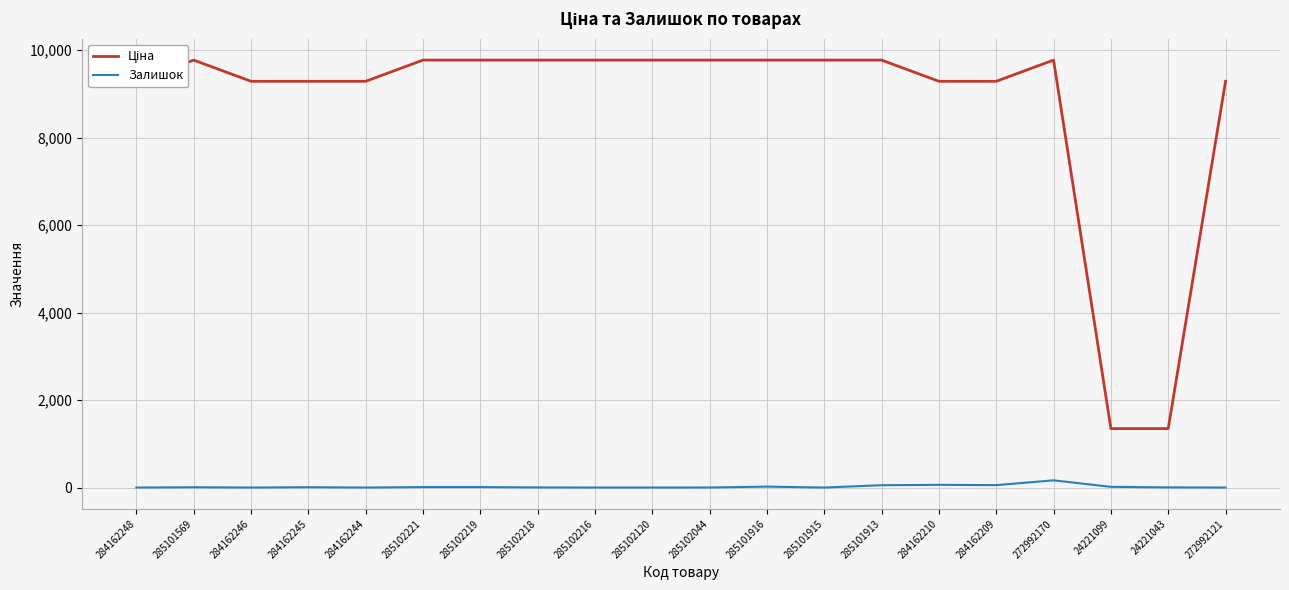

True or false: Залишок has a value of 11.0 at 285102221.

True